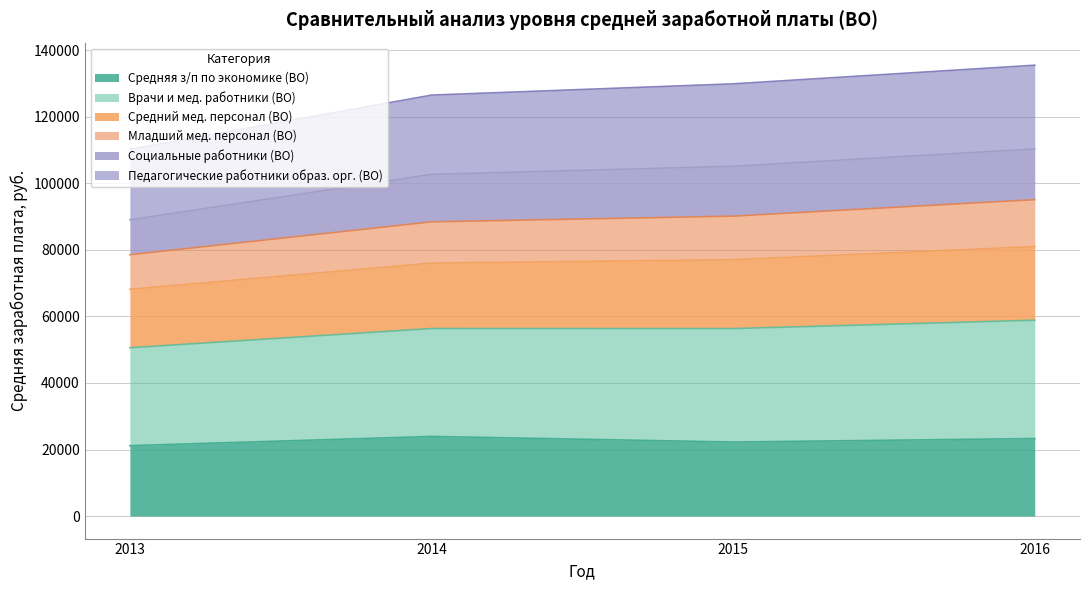

What is the total value across all series at 2014?

126553